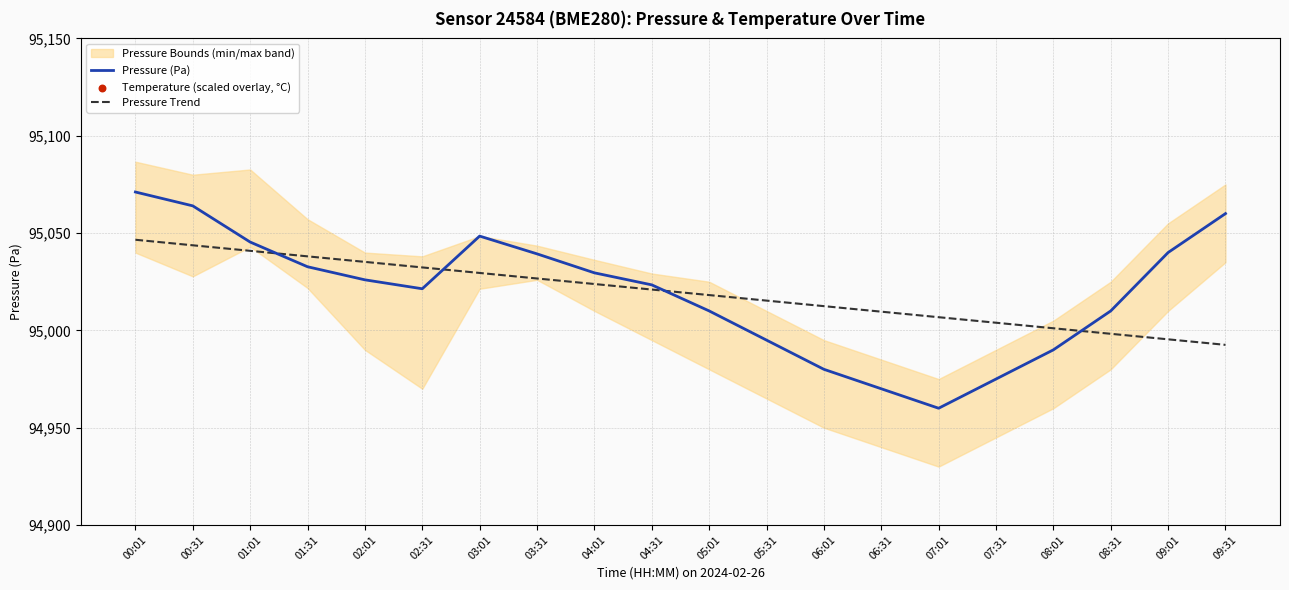

What is the highest value of the Pressure (Pa) series?

95071.1